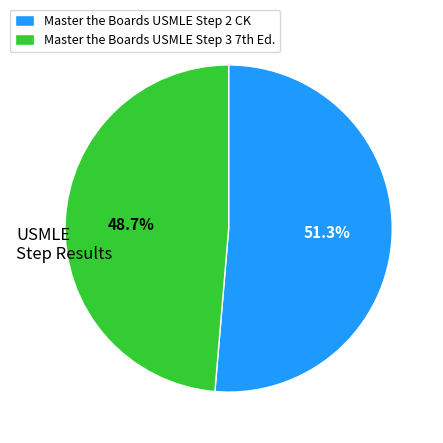

To the nearest percent, what is the difference between the largest and smallest slice percentages?

3%